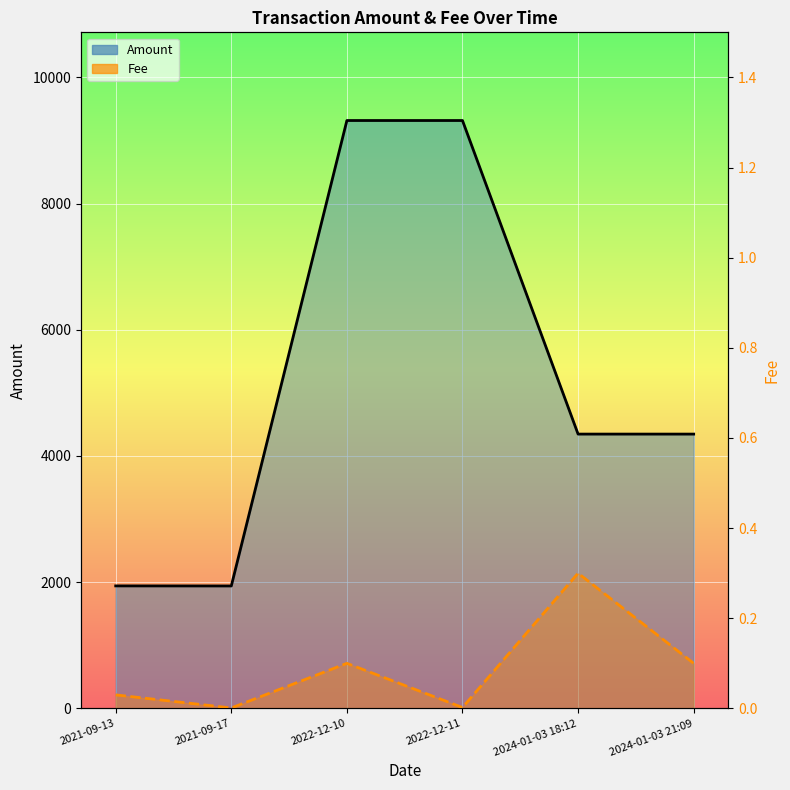

What is the spread (max minus min) of values at 2022-12-10?

9315.4